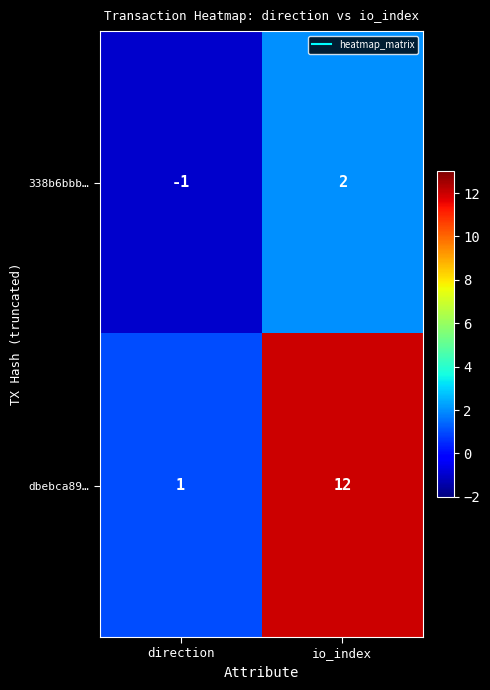

What is the difference between the dbebca89… values at direction and io_index?

11